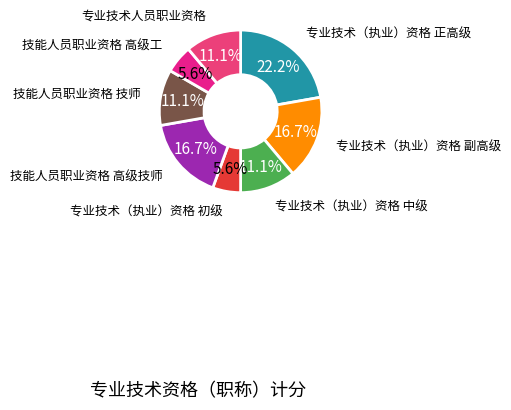

How many segments does this pie chart have?

8